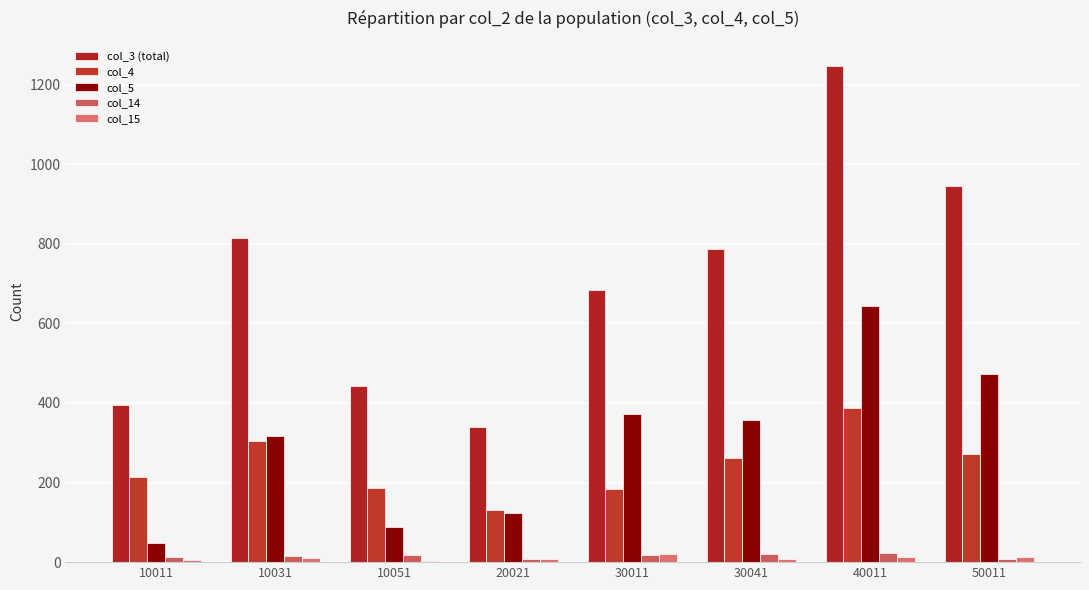

What is the average value of the col_4 series?

242